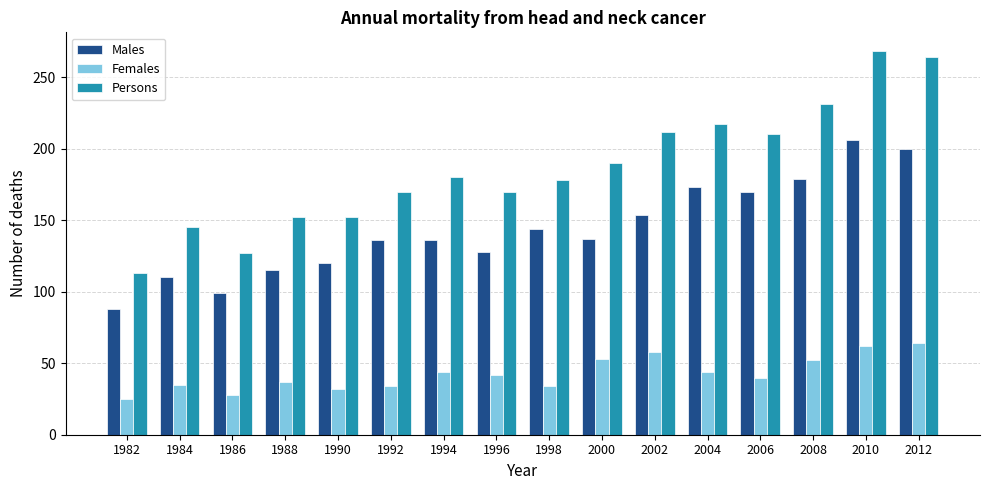

What is the spread (max minus min) of values at 1992?

136